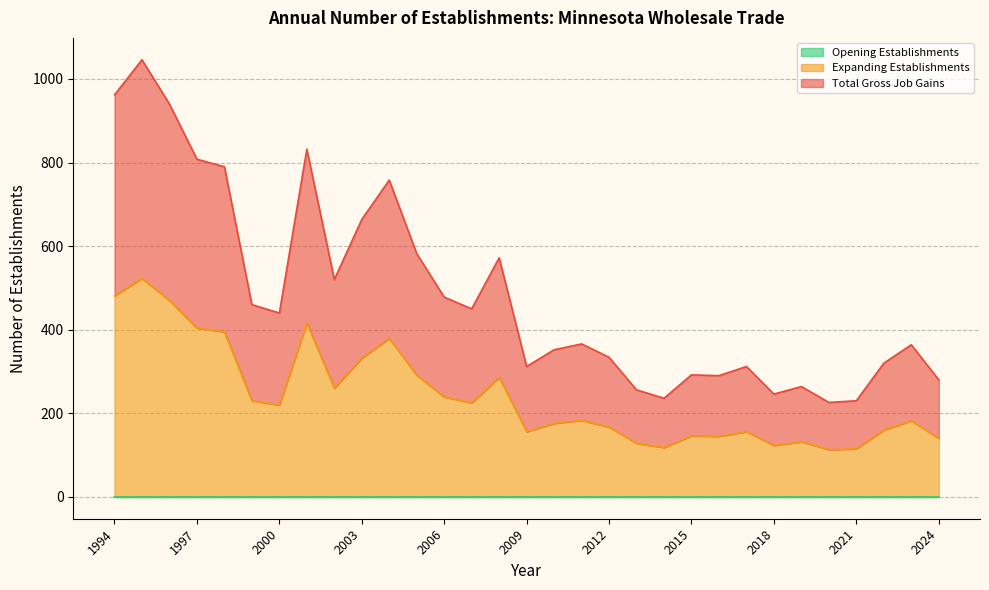

True or false: Expanding Establishments and Total Gross Job Gains cross at least once.

False